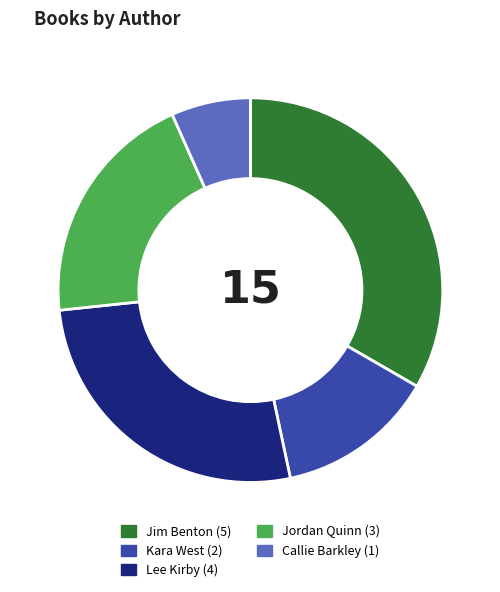

Is there any slice that represents more than half of the pie?

No